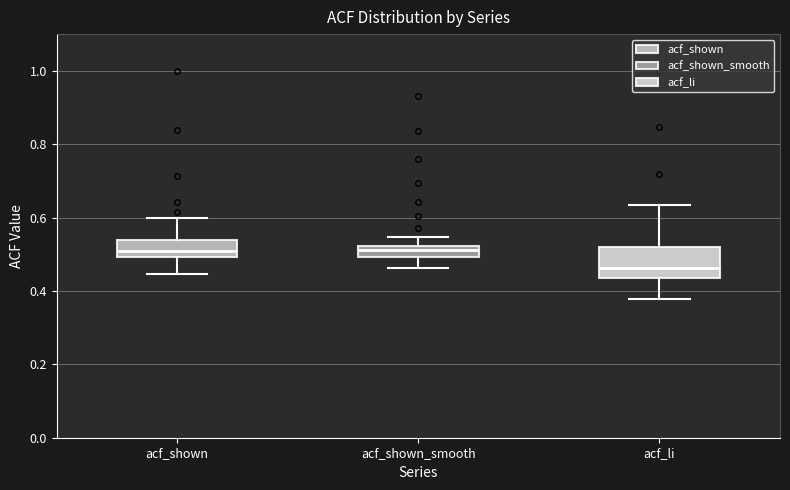

Reading left to right, read every box against the y-axis: the position of its median line, the range the box covers, and the ends of its whiskers. The values are not printed on the chart, so give them approximately, as read against the axis.

acf_shown: median 0.50 (just above the box's lower edge), box 0.50 to 0.54, whiskers 0.44 to 0.60
acf_shown_smooth: median 0.52 (just below the box's upper edge), box 0.50 to 0.52, whiskers 0.46 to 0.54
acf_li: median 0.46, box 0.44 to 0.52, whiskers 0.38 to 0.64